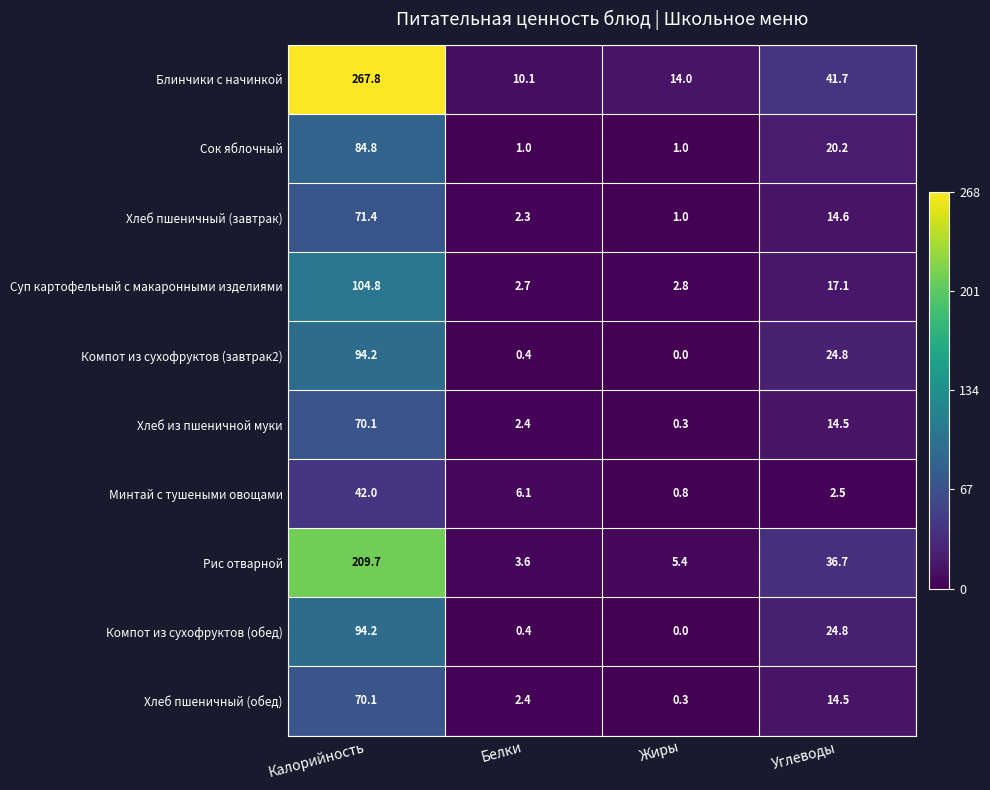

Which category has the highest value across all series?

Калорийность